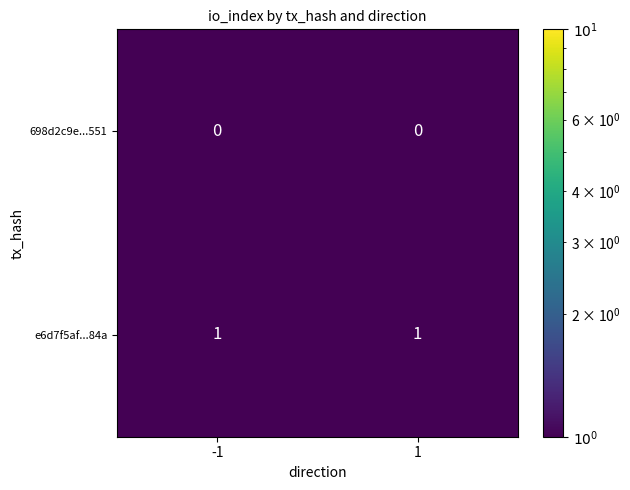

Is it true that e6d7f5af...84a equals 1 at -1?

True